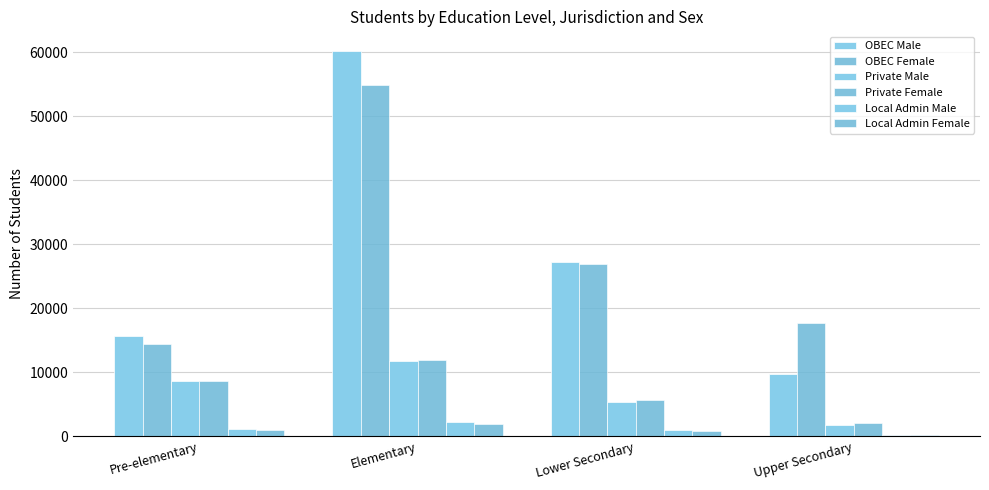

True or false: OBEC Male has a value of 13453 at Upper Secondary.

False